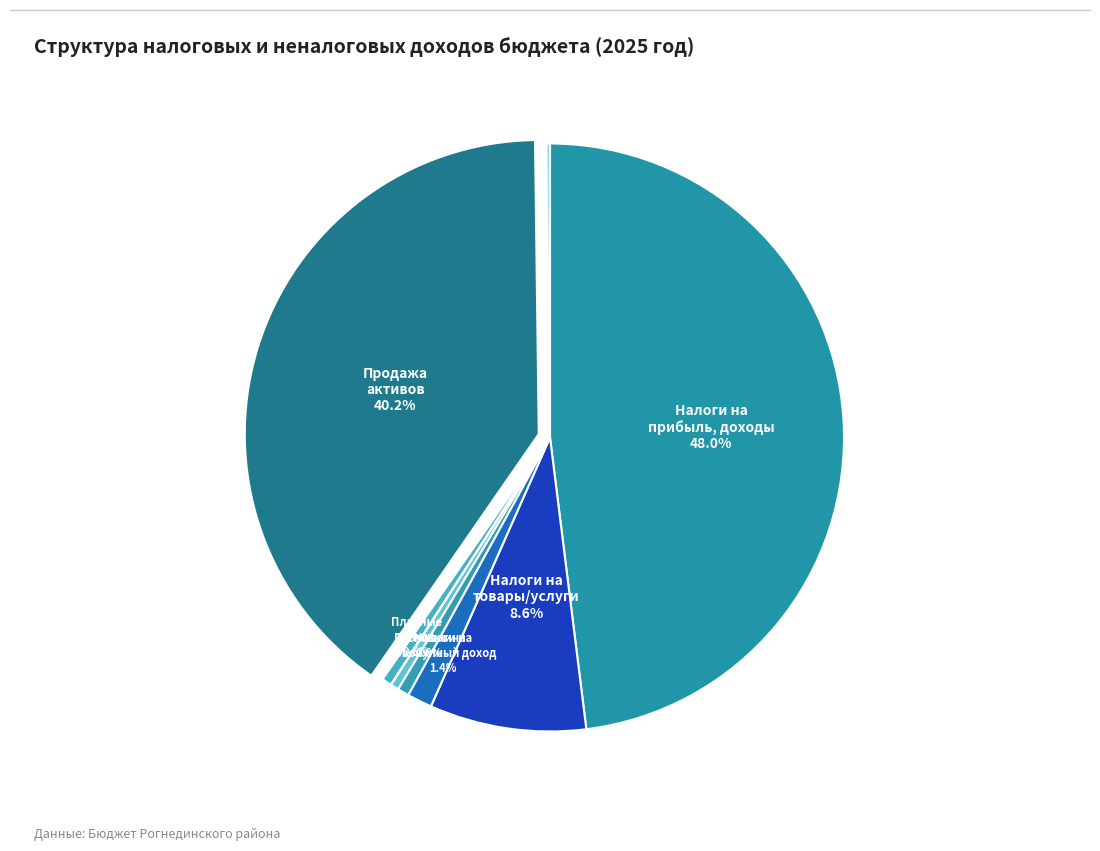

Is there any slice that represents more than half of the pie?

No